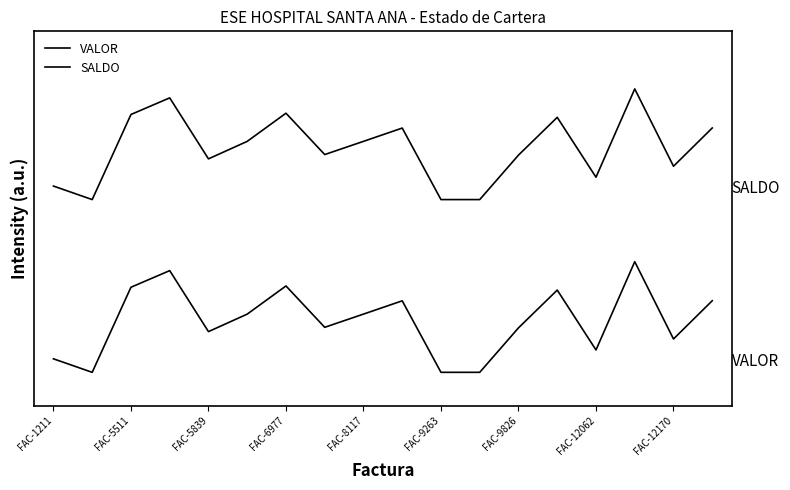

What is the maximum value for VALOR?

0.8